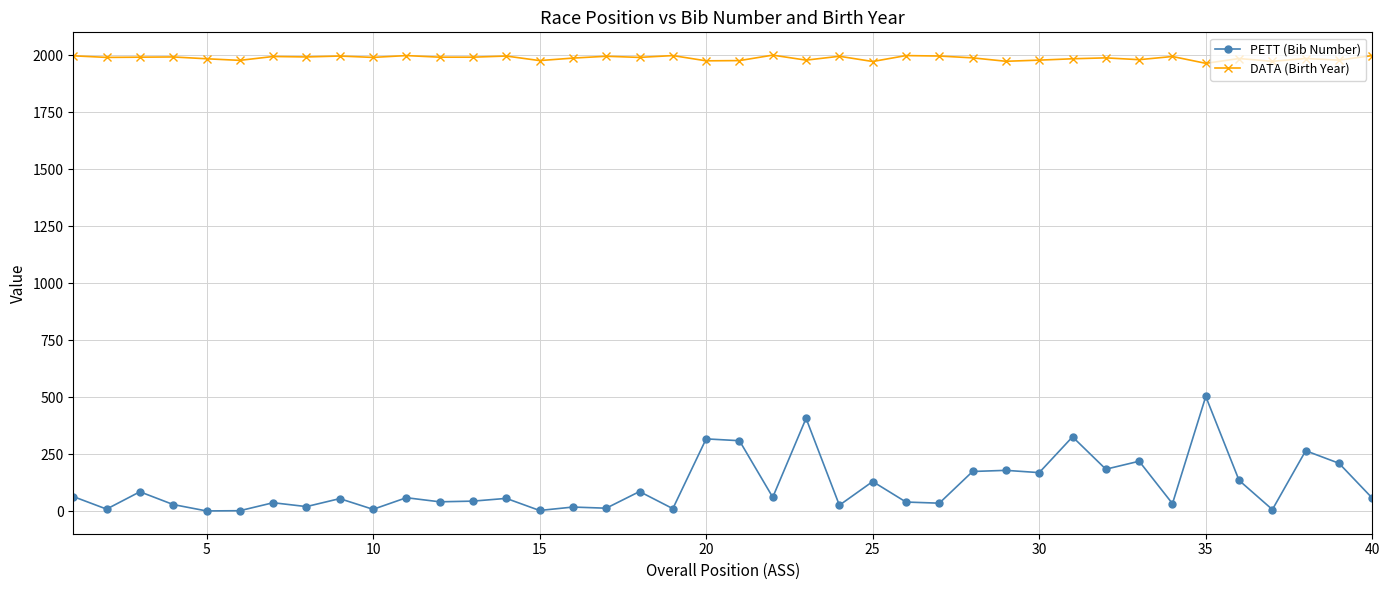

Which series has the largest total across all categories?

DATA (Birth Year)